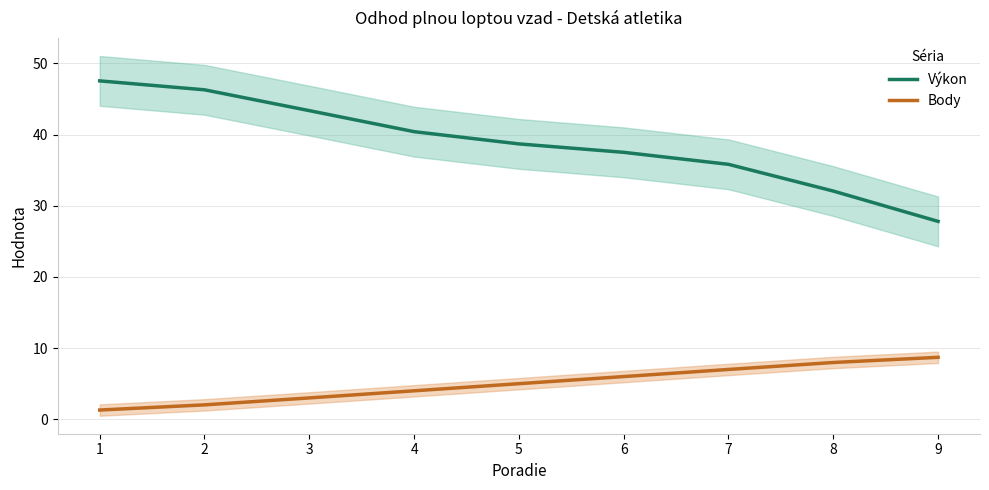

At which category is the sum across all series the highest?

1